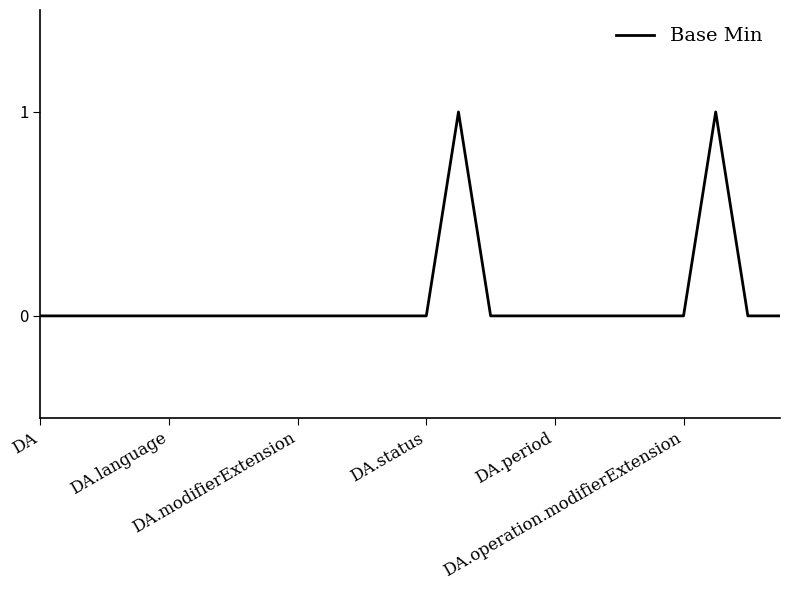

What is the difference between the maximum and minimum values?

1